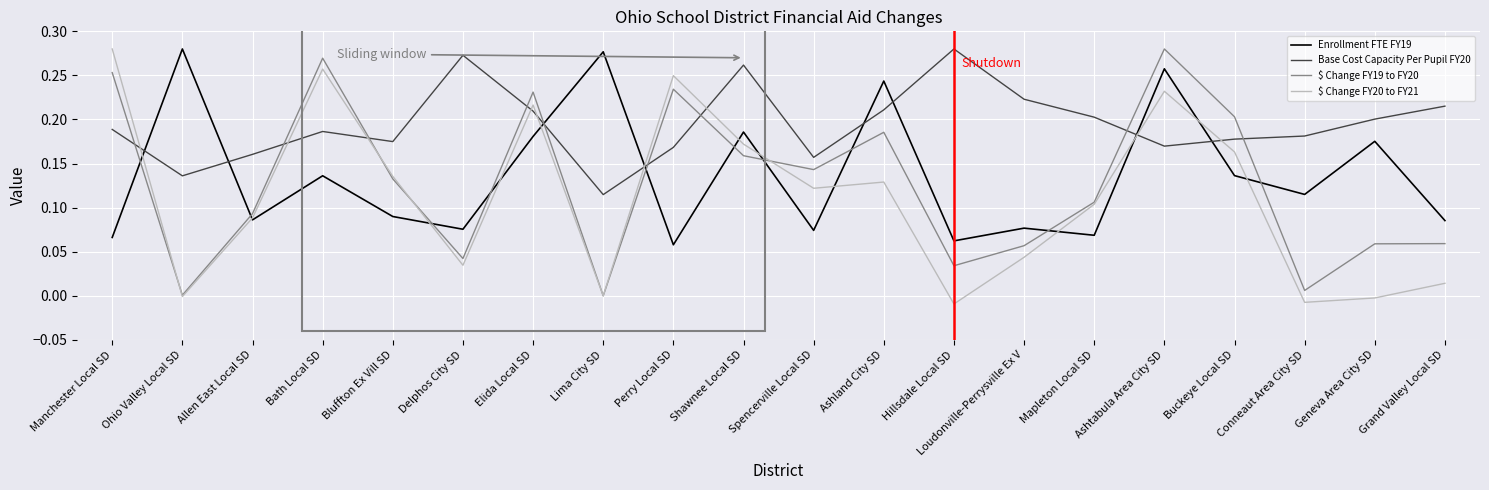

What position from the left is Grand Valley Local SD?

20